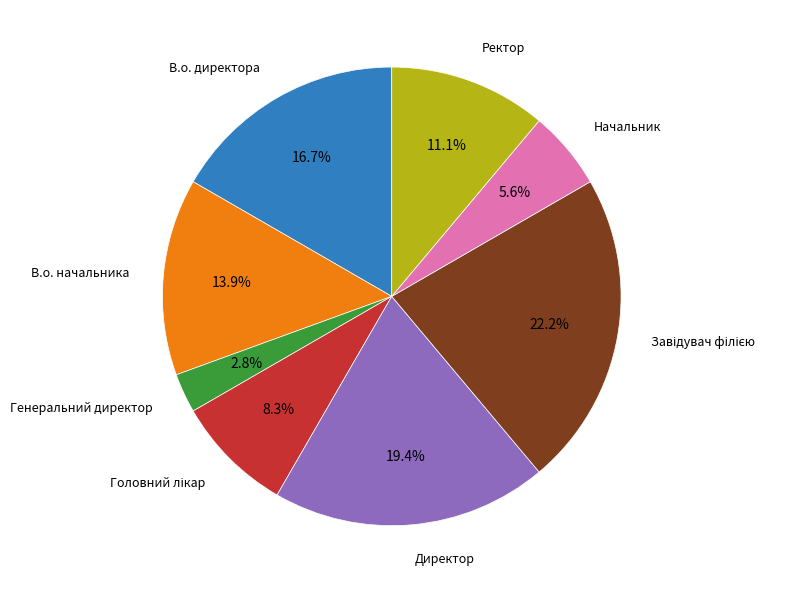

Is there any slice that represents more than half of the pie?

No